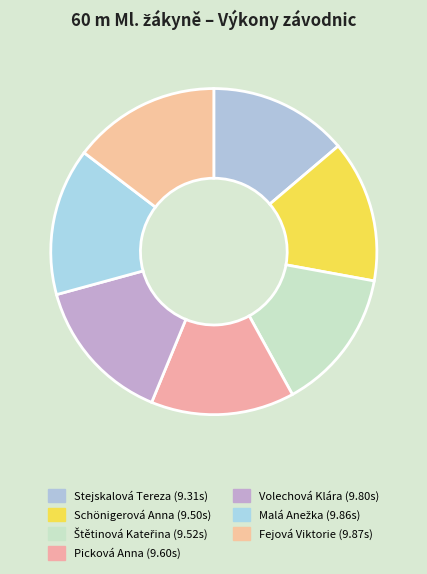

How many segments does this pie chart have?

7